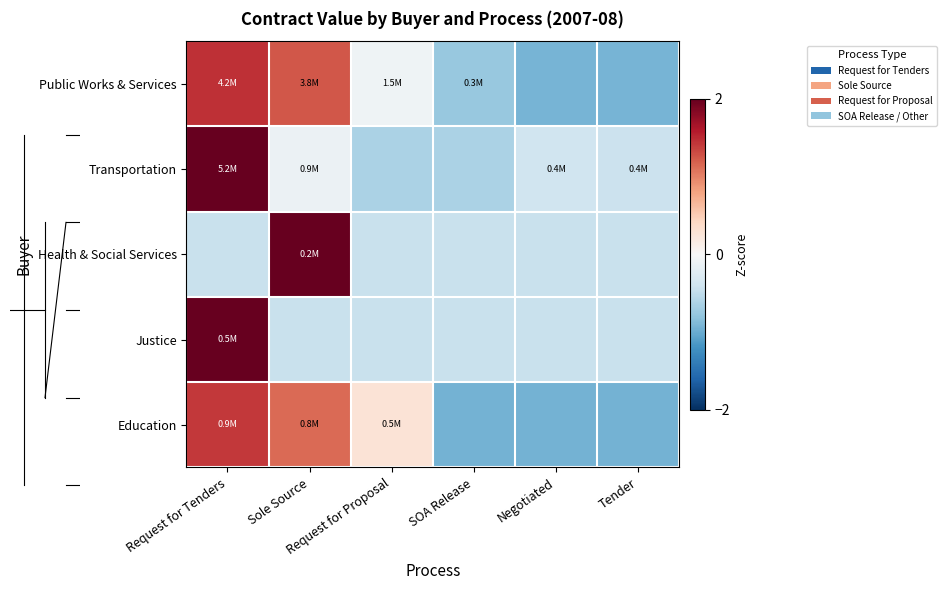

At which category is the sum across all series the highest?

Request for Tenders